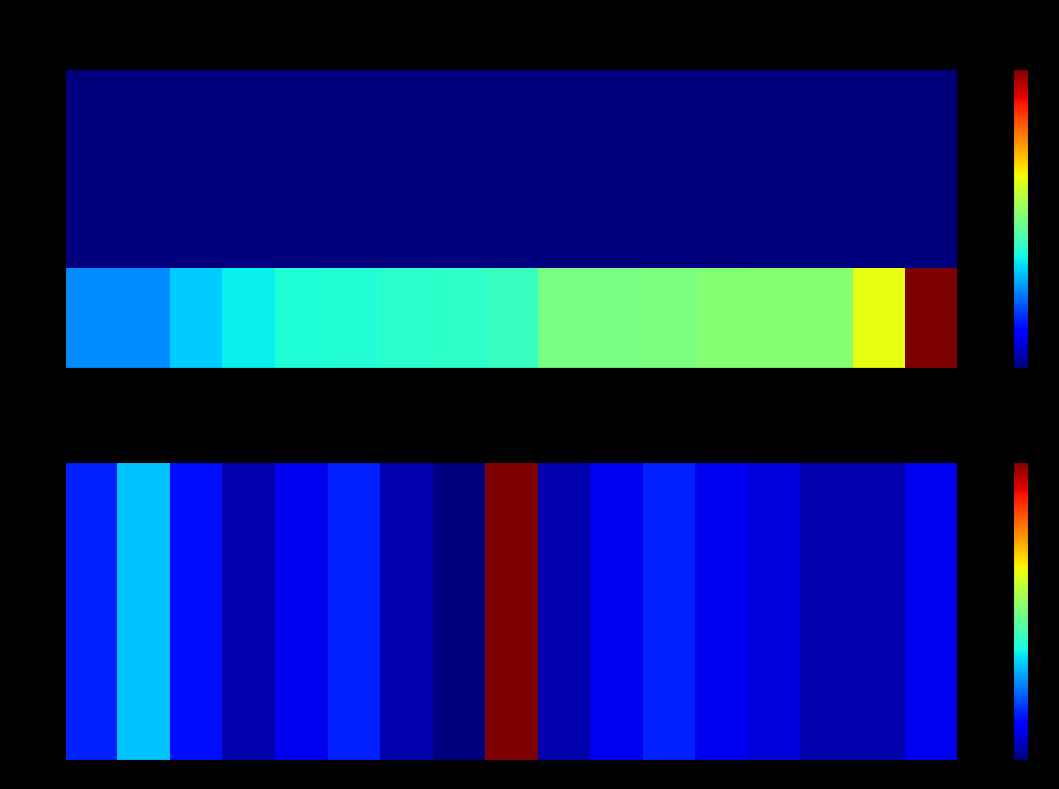

List the series in order of their peak value, lowest first.

row_0, row_1, row_2